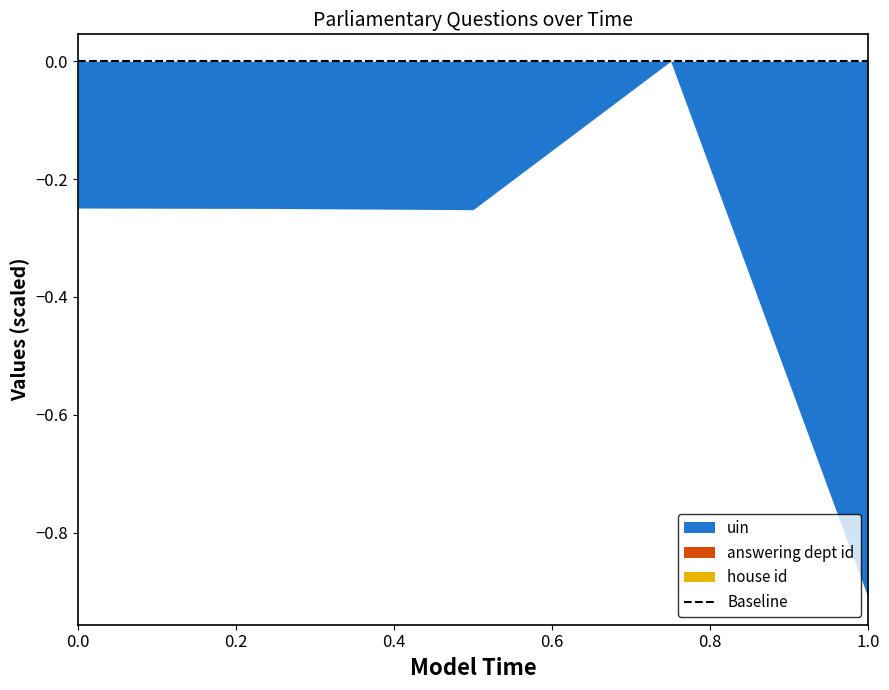

Reading right to left, what are all the values shown in this chart?

uin: 910824	0	252031	249915	249229
answering dept id: 28	28	28	28	28
house id: 1	1	1	1	1